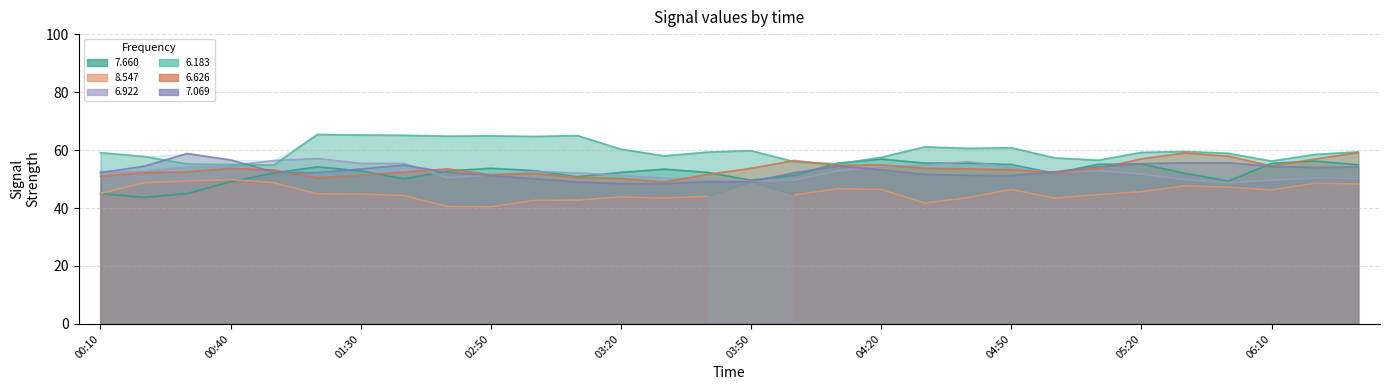

Is it true that 6.922 equals 24.2 at 2017/05/13 04:00?

False